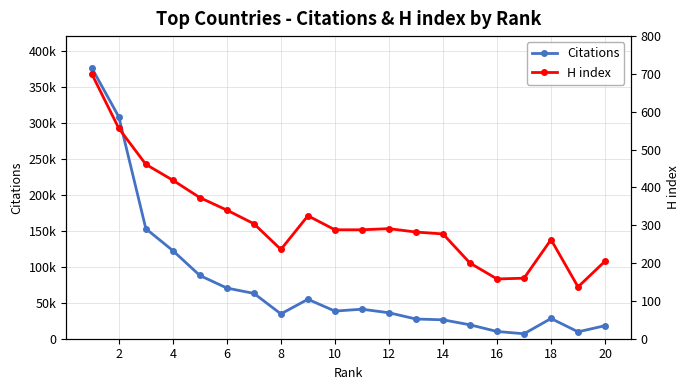

True or false: Citations and H index intersect in this chart.

False